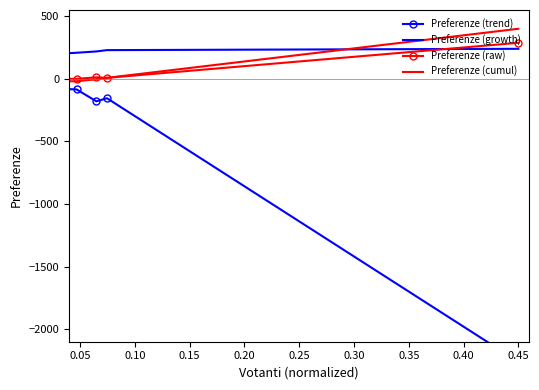

Which series has the largest total across all categories?

Preferenze (growth)